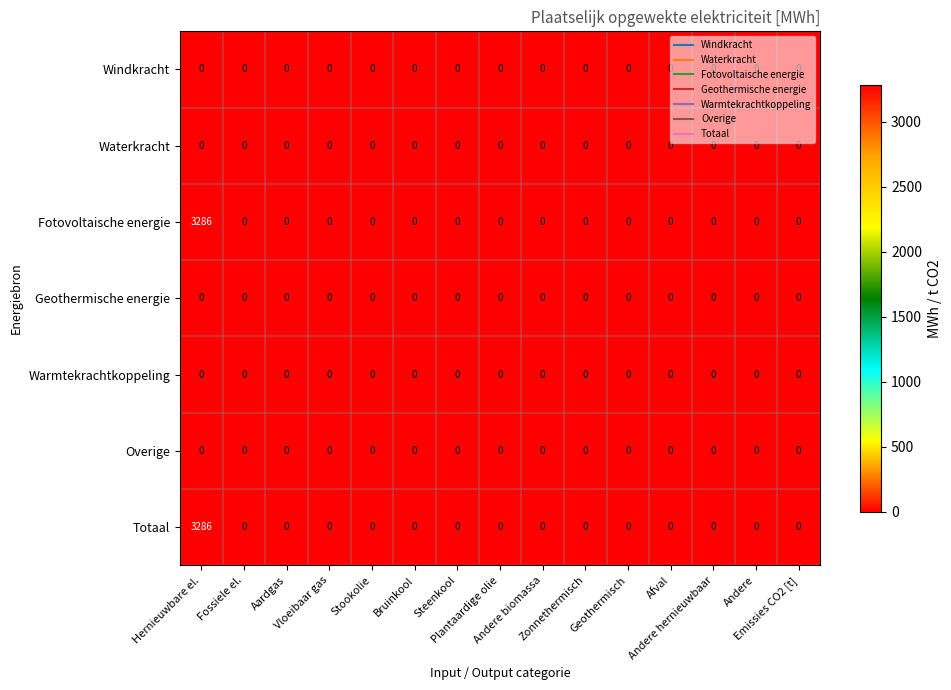

What is the greatest value displayed?

3286